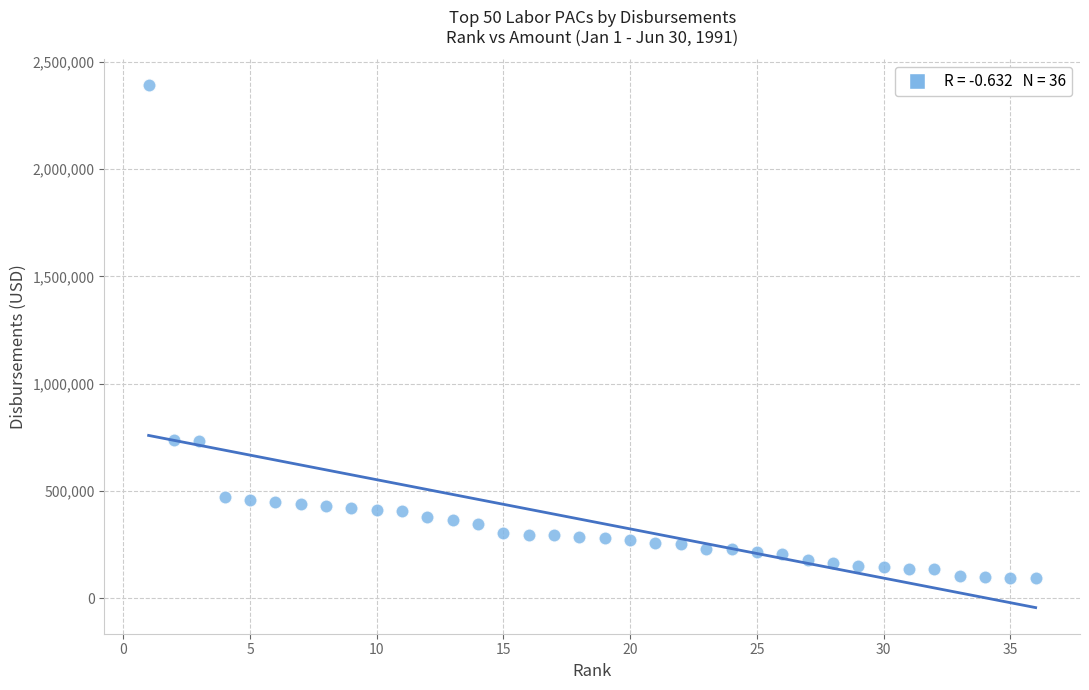

How many data points are displayed?

36